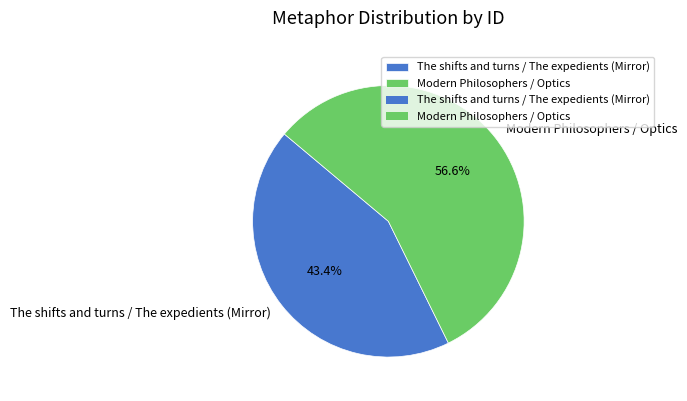

What is the total percentage of Modern Philosophers / Optics and The shifts and turns / The expedients (Mirror)?

100.0%